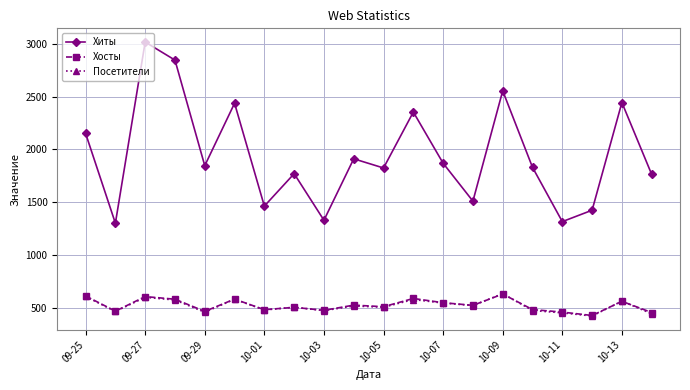

At how many categories does at least one series exceed 2185?

6